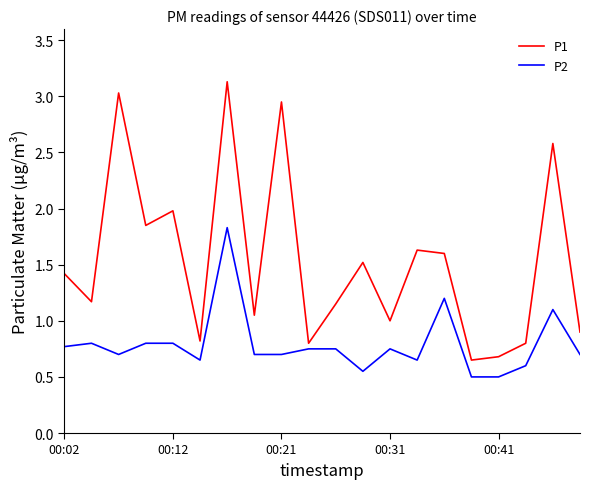

Does the chart have visible grid lines?

No